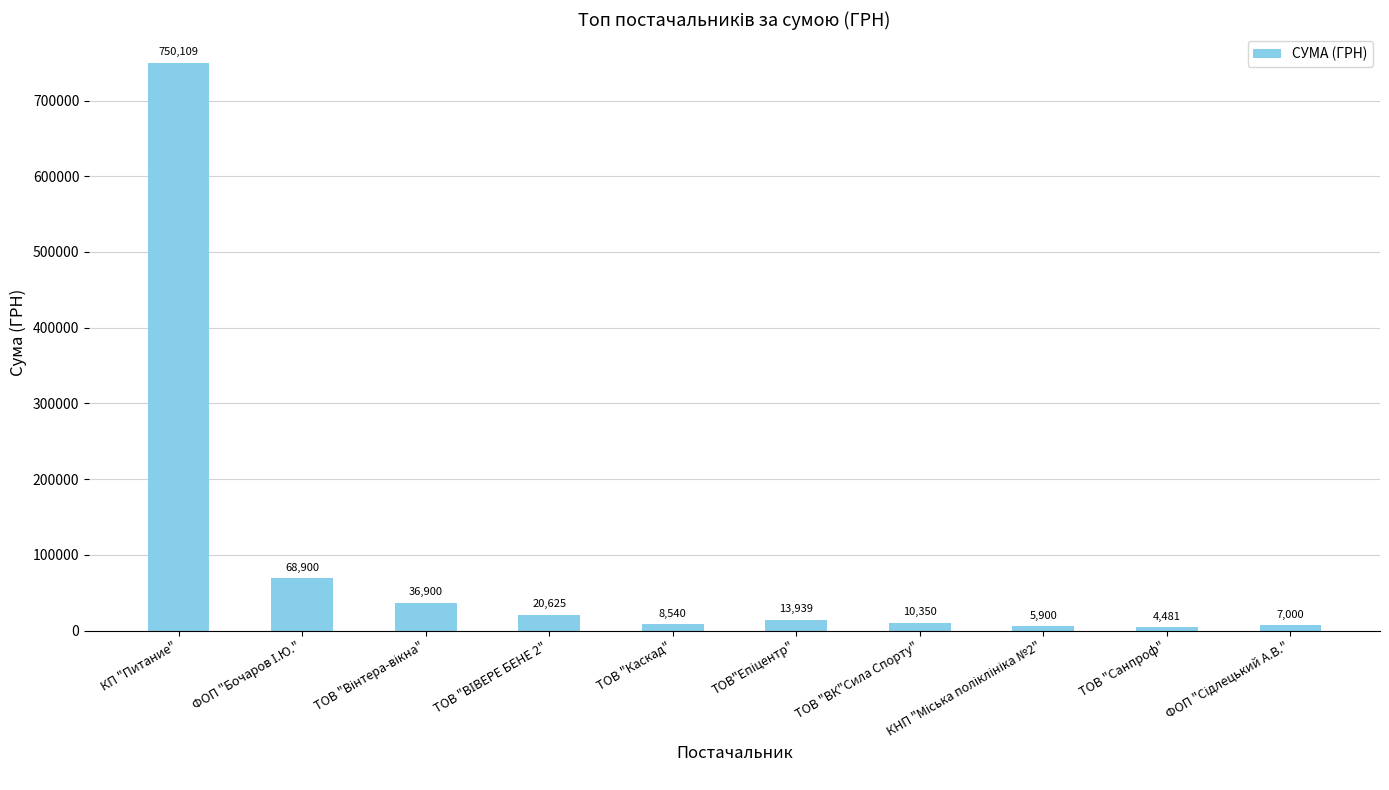

What value does the data have at КП "Питание"?

750109.4